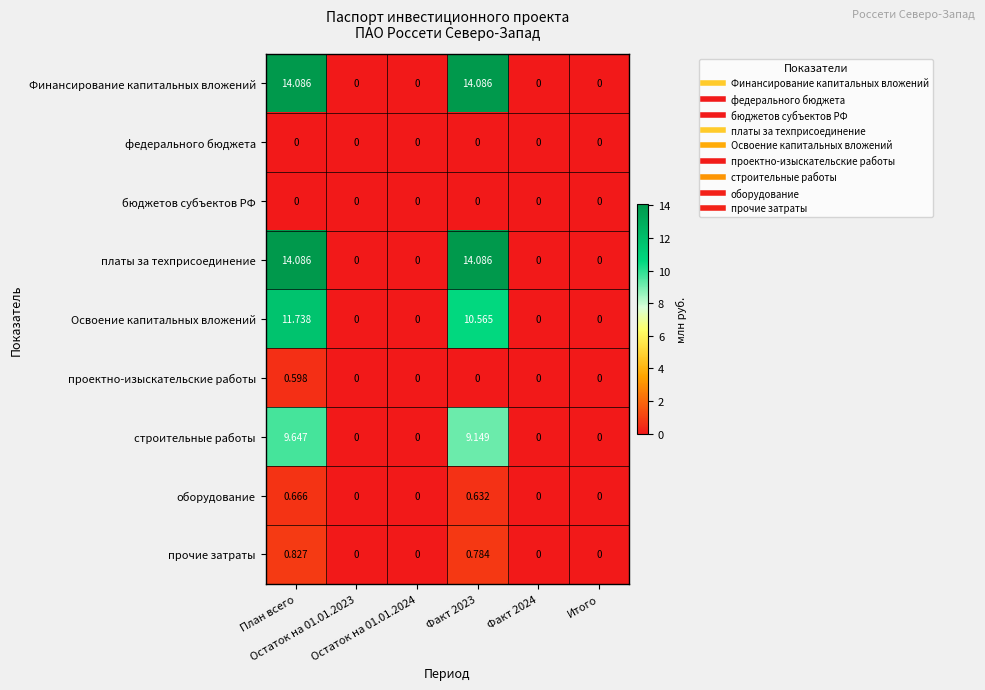

At how many categories does at least one series exceed 3?

2